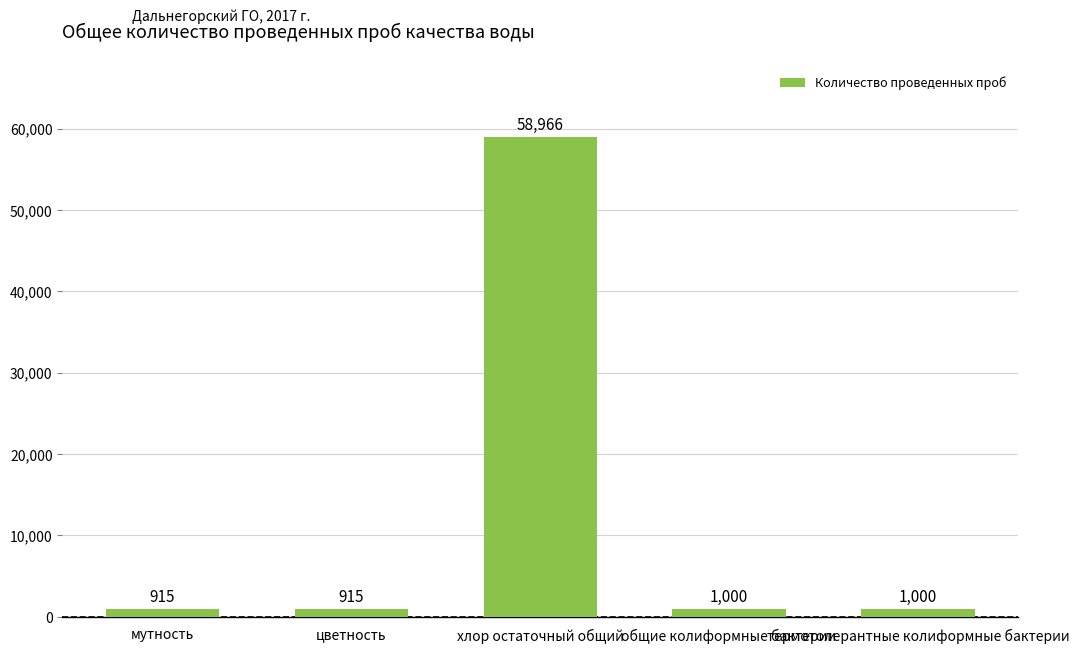

What is the value of the 1st bar from the left?

915